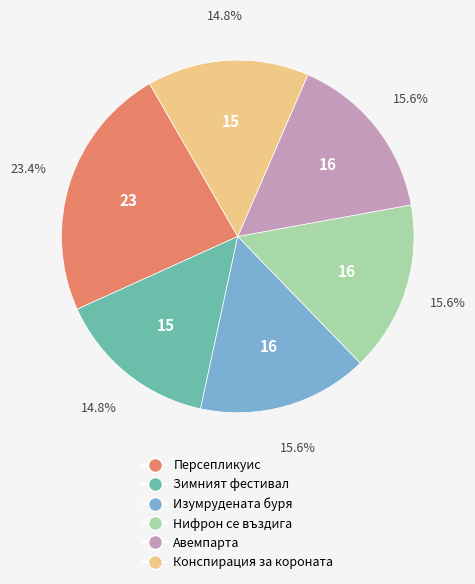

What percentage is NOT represented by Конспирация за короната?

85.2%